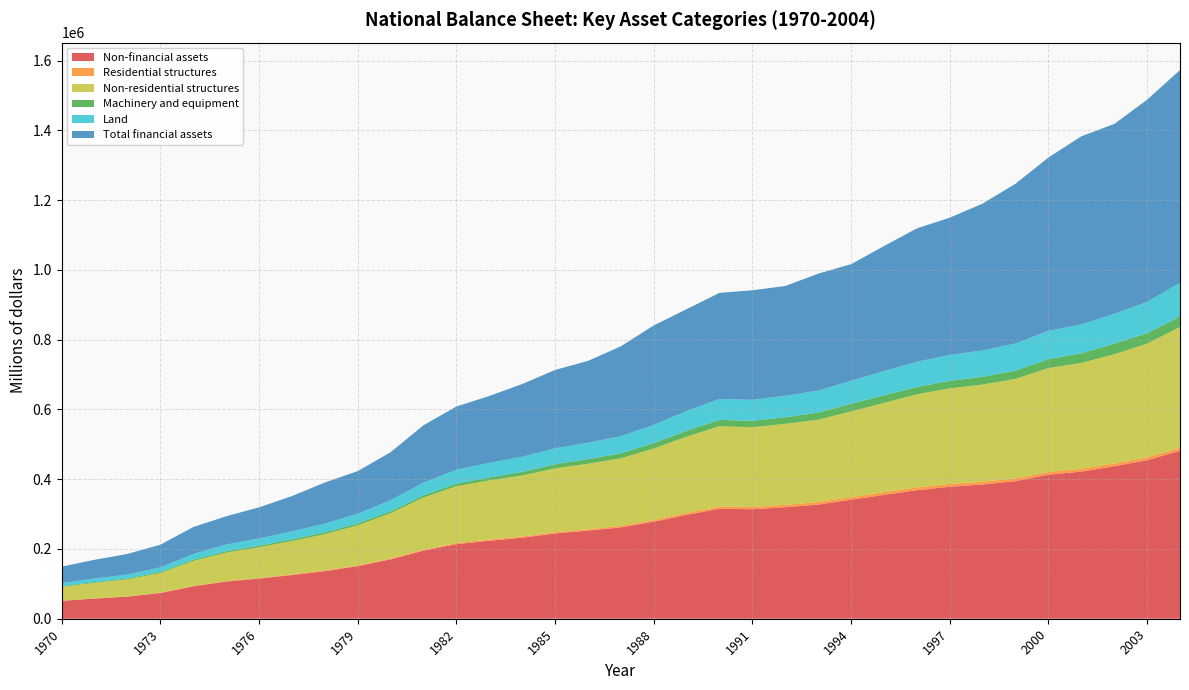

Reading right to left, list all the values displayed in this chart.

Non-financial assets: 481804	454432	437229	422004	412876	394637	384874	378350	368528	355135	341201	327192	319773	313986	315269	297888	278088	261866	252567	244470	232315	223598	213768	195164	170154	150700	136424	125315	115216	106446	92976	73661	63432	57732	51202
Residential structures: 8348	8303	8098	7853	7714	7964	7775	7960	7969	7704	7494	7195	6870	6598	6159	5496	4951	4396	4068	3799	3552	3327	3189	2848	2519	2235	2154	1859	1602	1424	1253	1001	792	669	493
Non-residential structures: 346261	326067	313018	303460	298231	285052	278898	274275	266793	256025	245824	236115	232225	228419	230493	218673	204909	193694	187737	182916	174714	169590	162899	149537	129915	114888	103761	95527	88110	81636	71489	56530	48673	44386	39378
Machinery and equipment: 30305	29939	30252	27635	25294	23633	22281	21434	21144	21849	21616	20558	18795	18492	18182	16952	15446	14382	13239	11893	10346	8607	7453	6053	5742	5498	5277	4931	4522	4111	3462	2943	2684	2479	2330
Land: 96484	89753	85560	82660	81228	77580	75573	74308	72260	69196	65930	62958	61512	60073	59992	56399	52407	49082	47151	45561	43311	41711	39819	36405	31460	27639	24850	22677	20717	19058	16594	13037	11122	10053	8821
Total financial assets: 609938	579614	544376	539558	497010	458337	420870	393467	382474	358595	334413	335373	314795	314229	304195	292176	285131	257657	234413	224555	208671	191713	181366	164575	137611	122300	118055	101265	89164	81077	77019	65008	59117	53634	47153